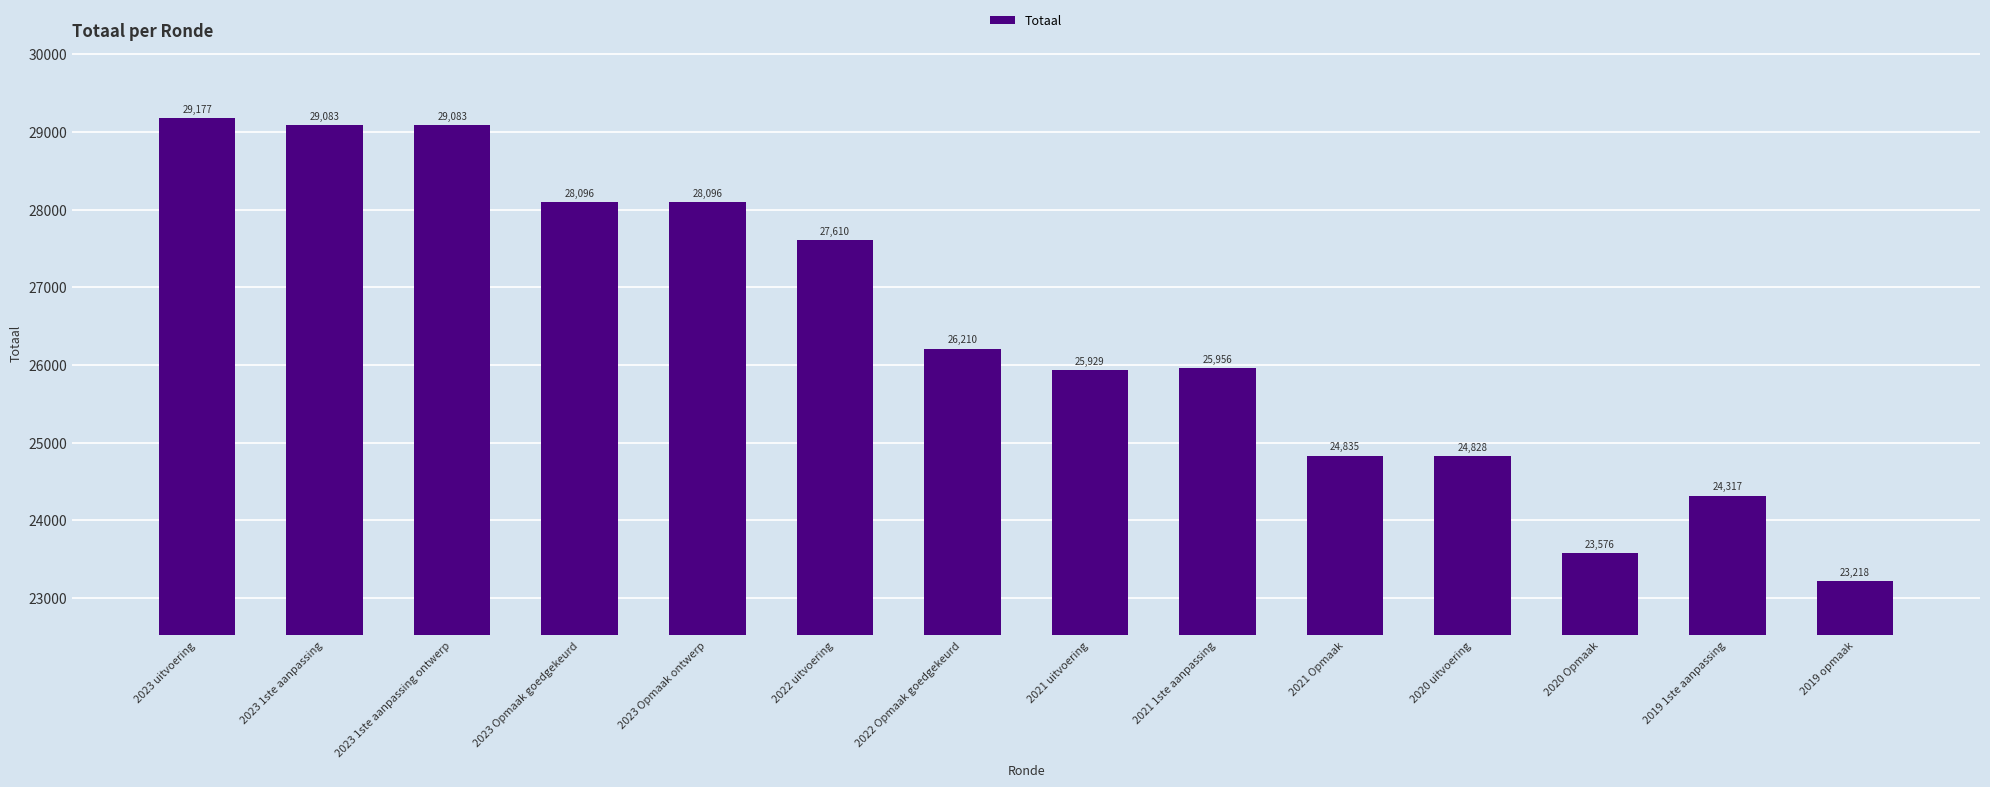

At which category does the chart reach its peak across all series?

2023 uitvoering